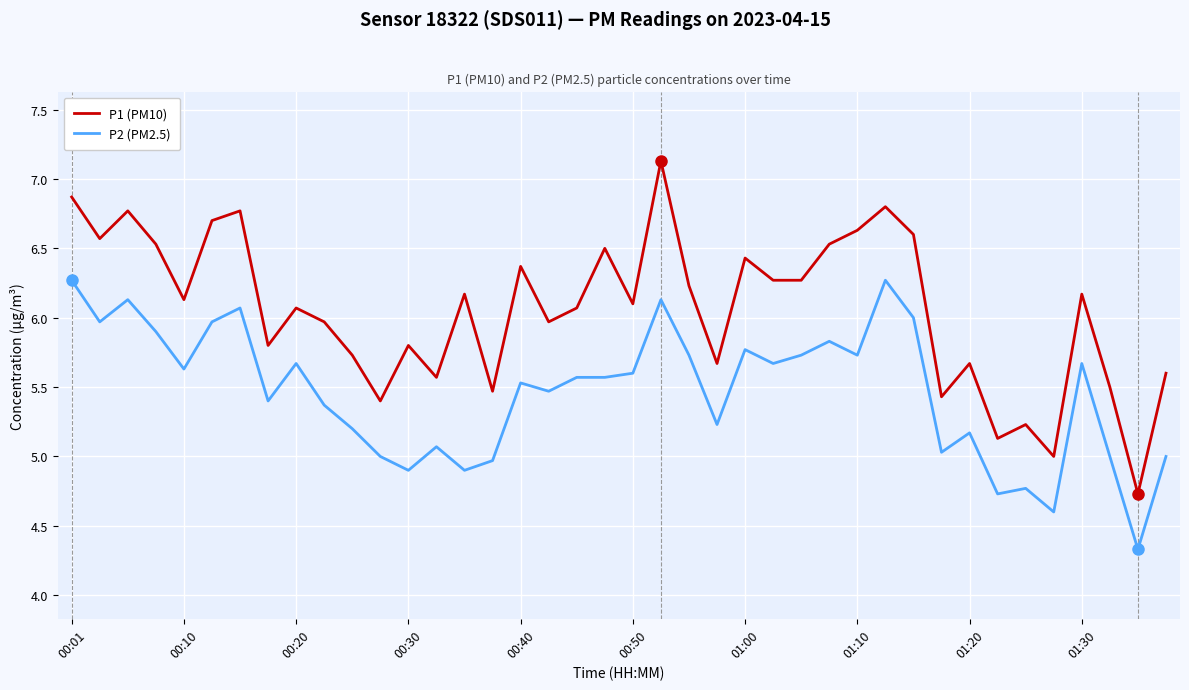

What is the minimum value for P1 (PM10)?

4.7